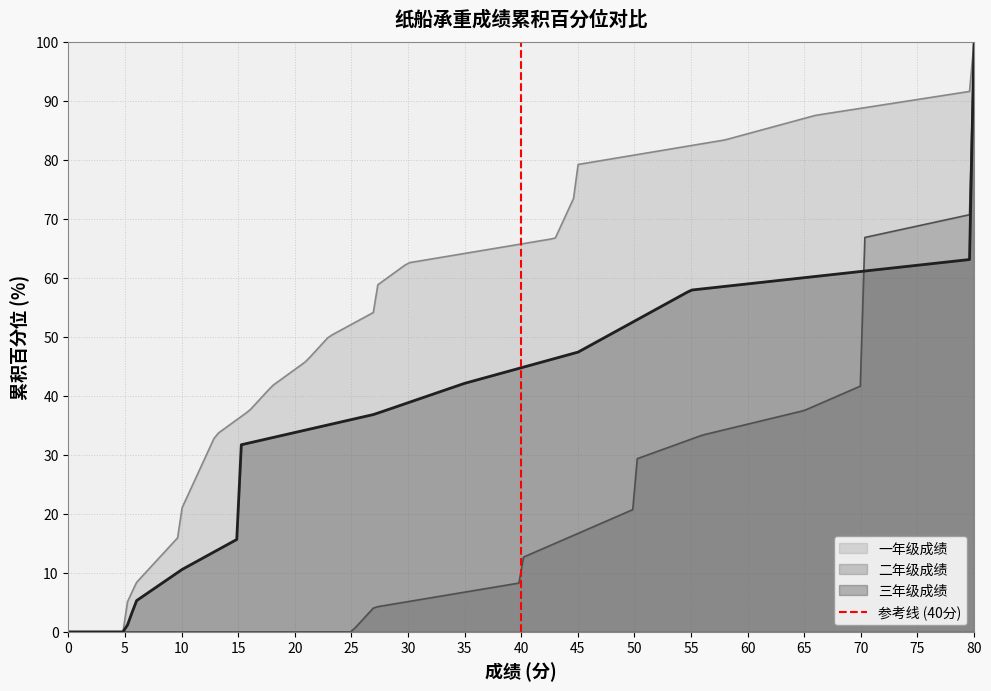

What is the maximum value for 二年级成绩?

100.0